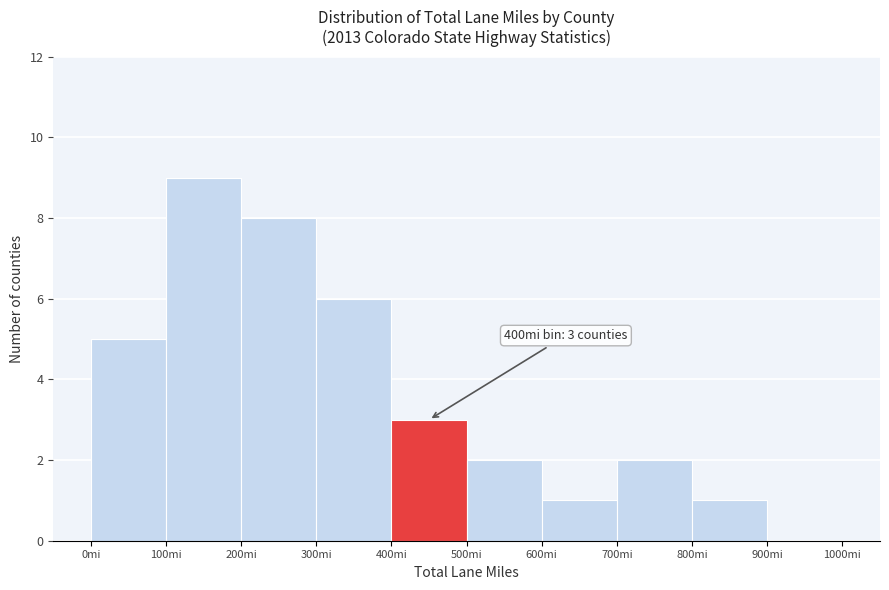

Over which range of the x-axis is the bar tallest?

100 to 200